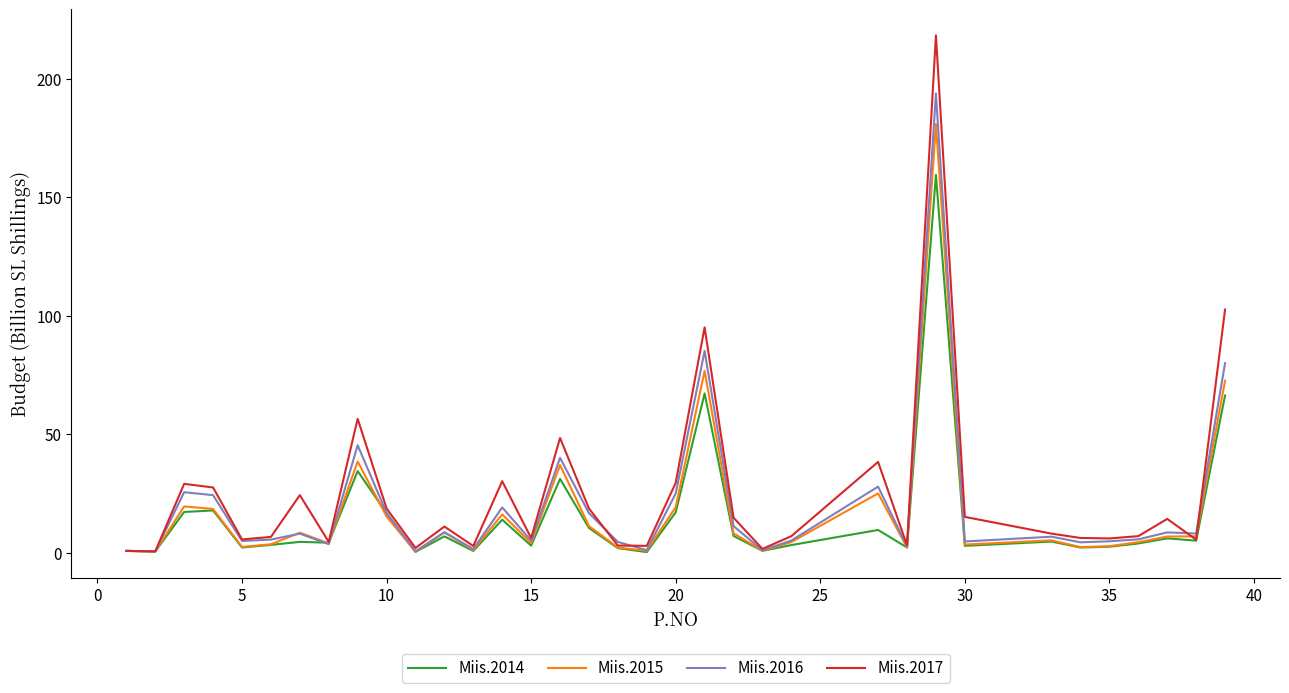

What is the maximum value for Miis.2016?

193.7